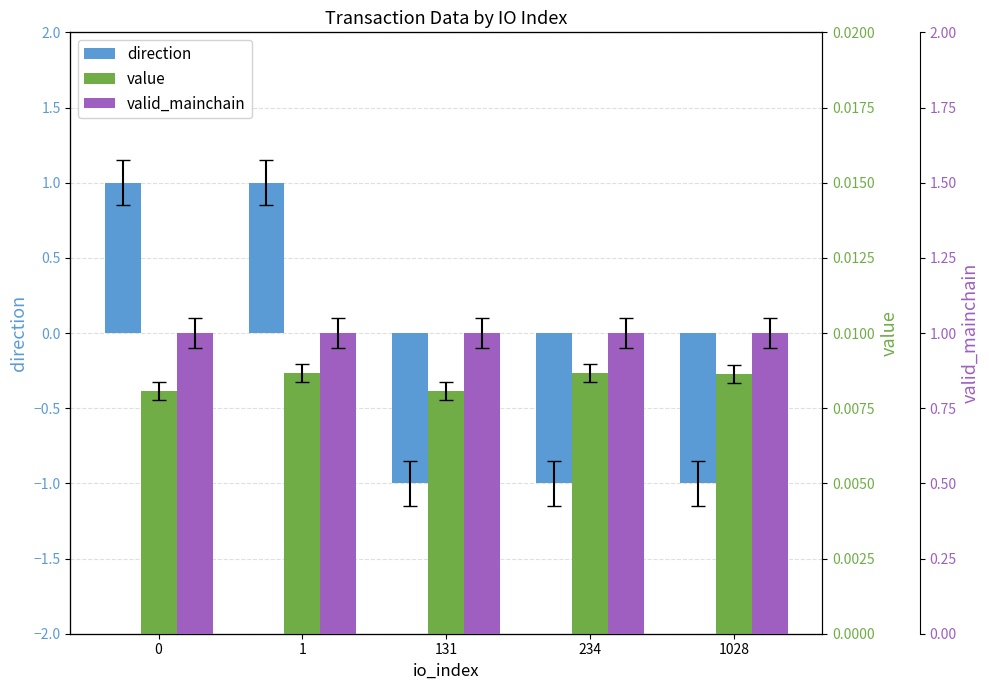

True or false: direction has a value of -1.0 at 234.

True